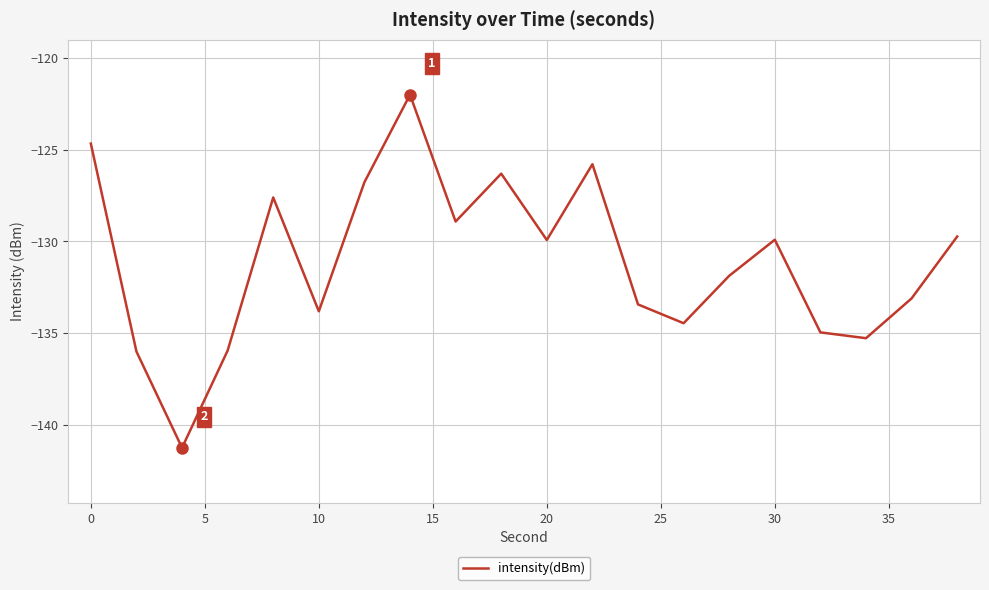

What is the smallest value displayed?

-141.3